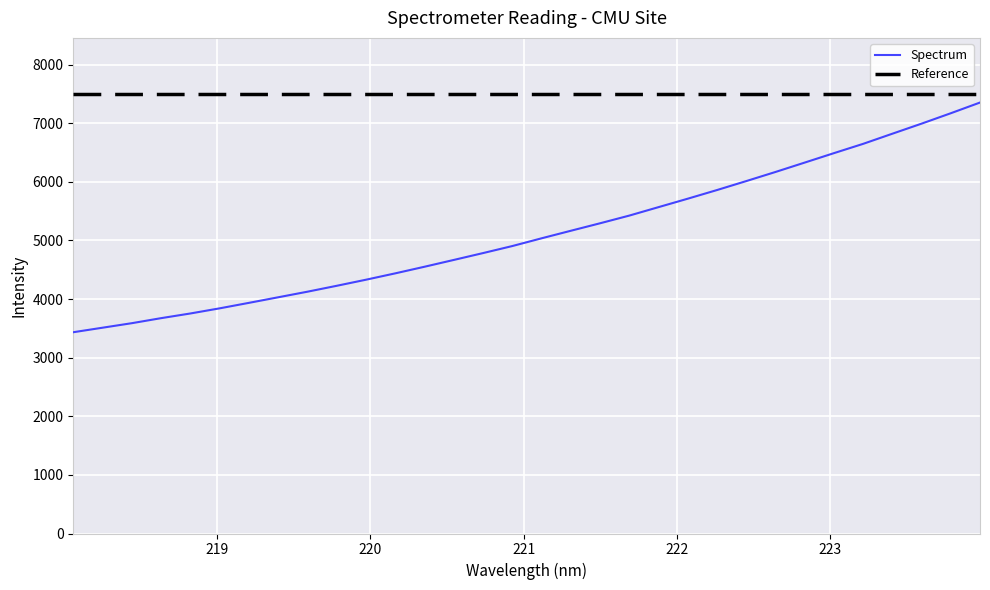

Reading left to right, extract all data points from this chart.

218.0596=3433.5	218.2508=3510.6	218.442=3587.7	218.6332=3673.6	218.8244=3753.3	219.0156=3841.0	219.2067=3934.6	219.3979=4029.6	219.589=4125.0	219.7801=4225.7	219.9712=4329.4	220.1623=4437.9	220.3533=4550.6	220.5444=4666.7	220.7354=4783.6	220.9264=4903.6	221.1174=5035.6	221.3083=5164.1	221.4993=5291.9	221.6902=5423.1	221.8812=5567.4	222.0721=5711.4	222.263=5858.9	222.4538=6011.6	222.6447=6167.0	222.8355=6327.2	223.0264=6488.3	223.2172=6646.9	223.408=6819.8	223.5987=6991.6	223.7895=7169.1	223.9802=7351.7